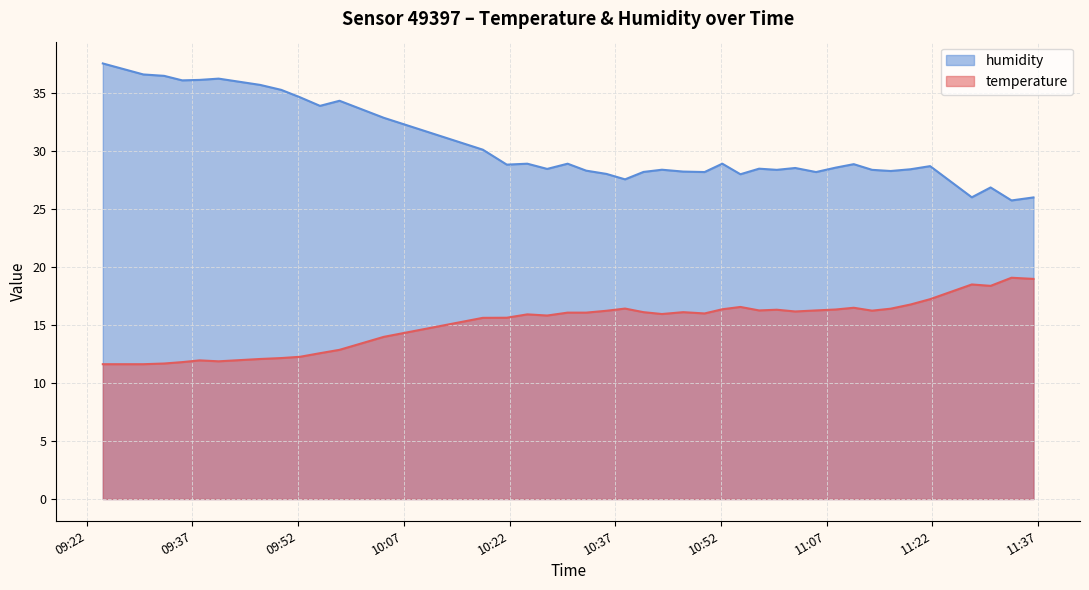

Which series has the widest spread of values?

humidity